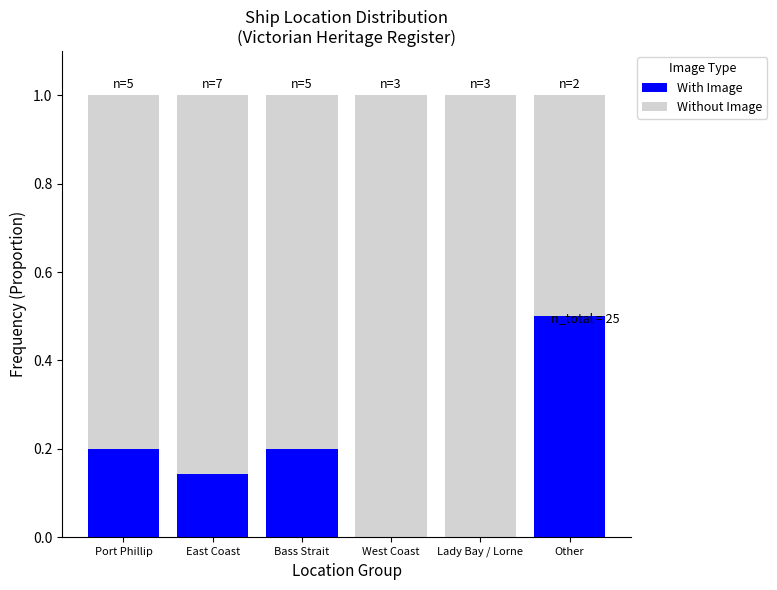

Does the chart contain stacked bars?

Yes